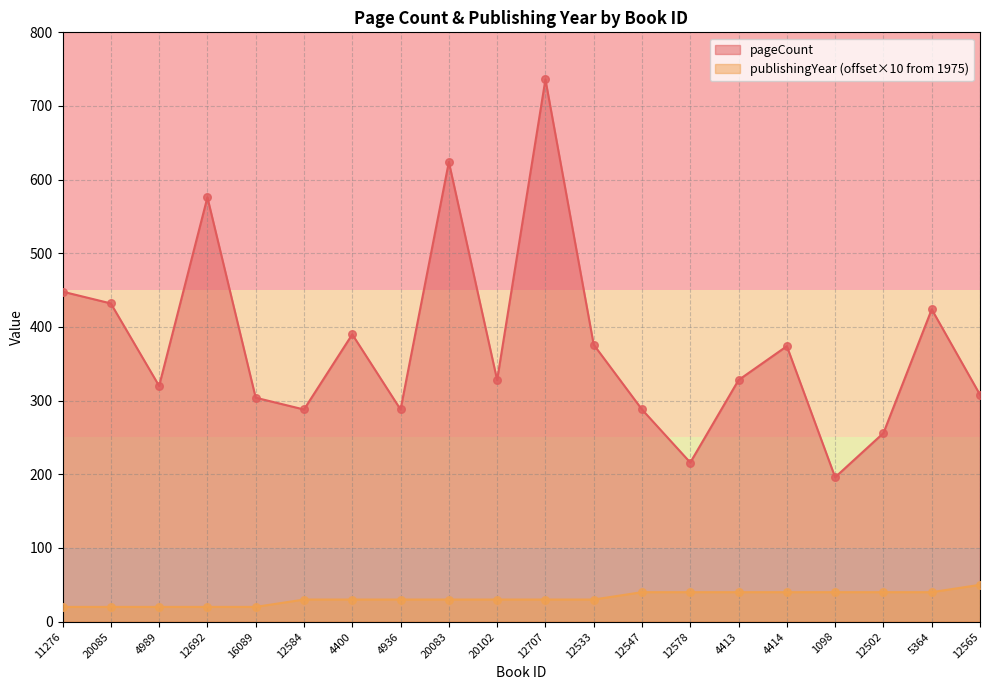

At how many categories does at least one series exceed 627?

1